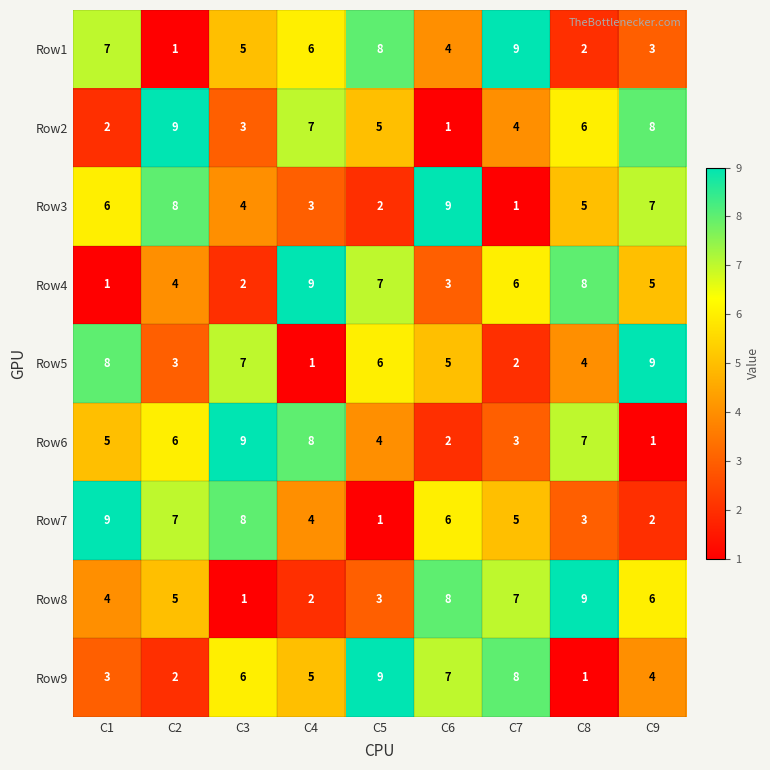

Where is Row7 nearest to the value 5?

C7